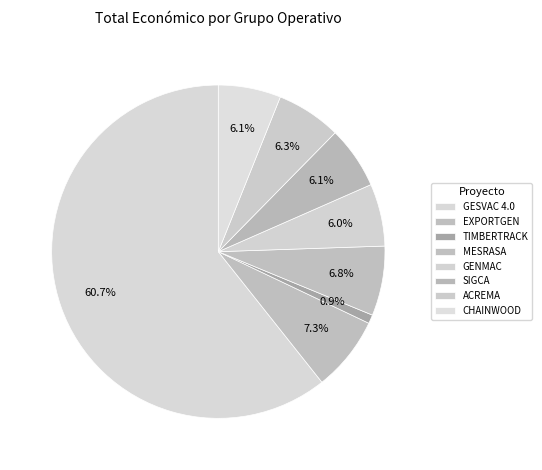

Count the number of slices in the pie.

8